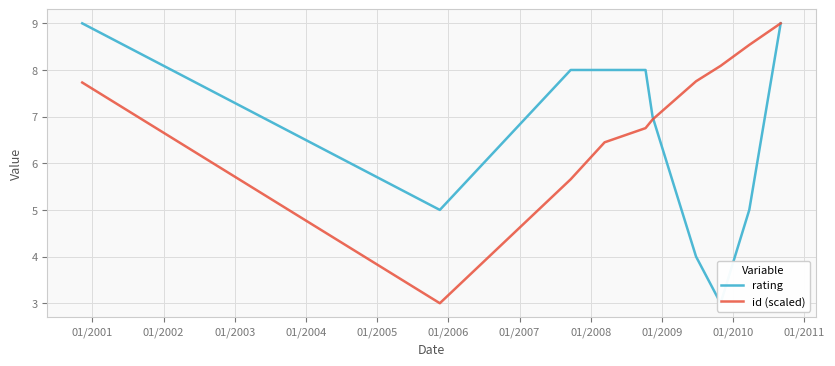

After their last crossing, which series has the higher values: rating or id (scaled)?

id (scaled)